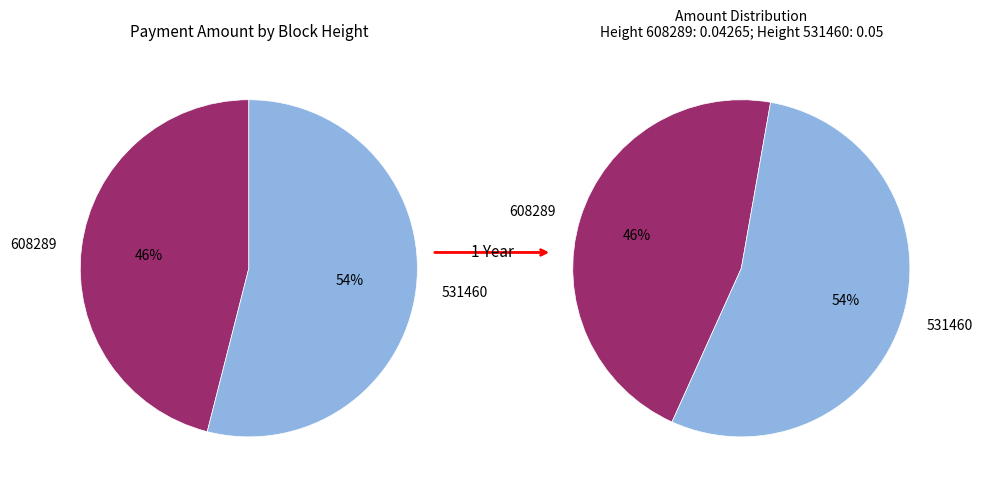

How many segments does this pie chart have?

2